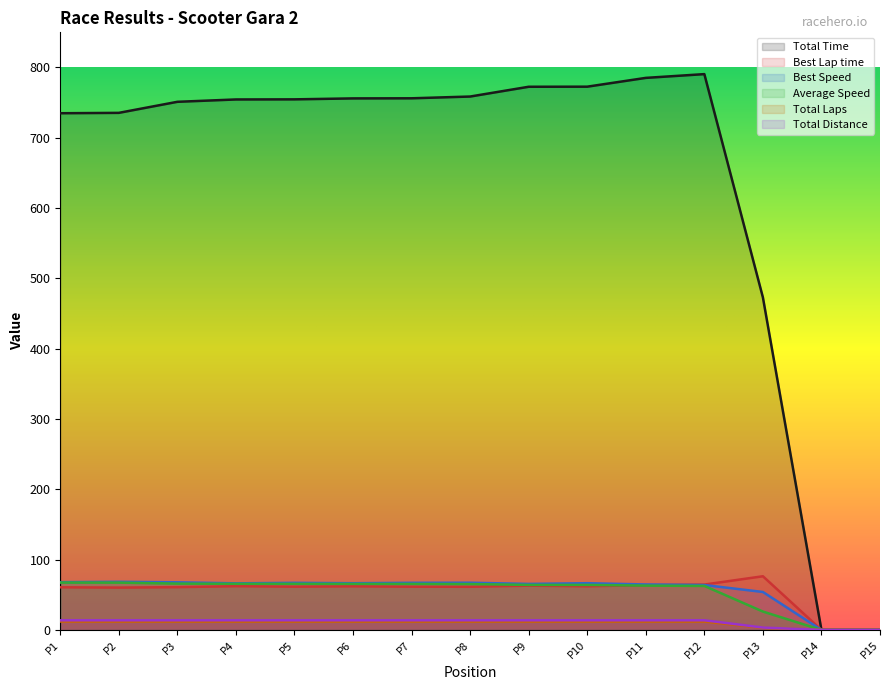

At how many categories does at least one series exceed 617?

12